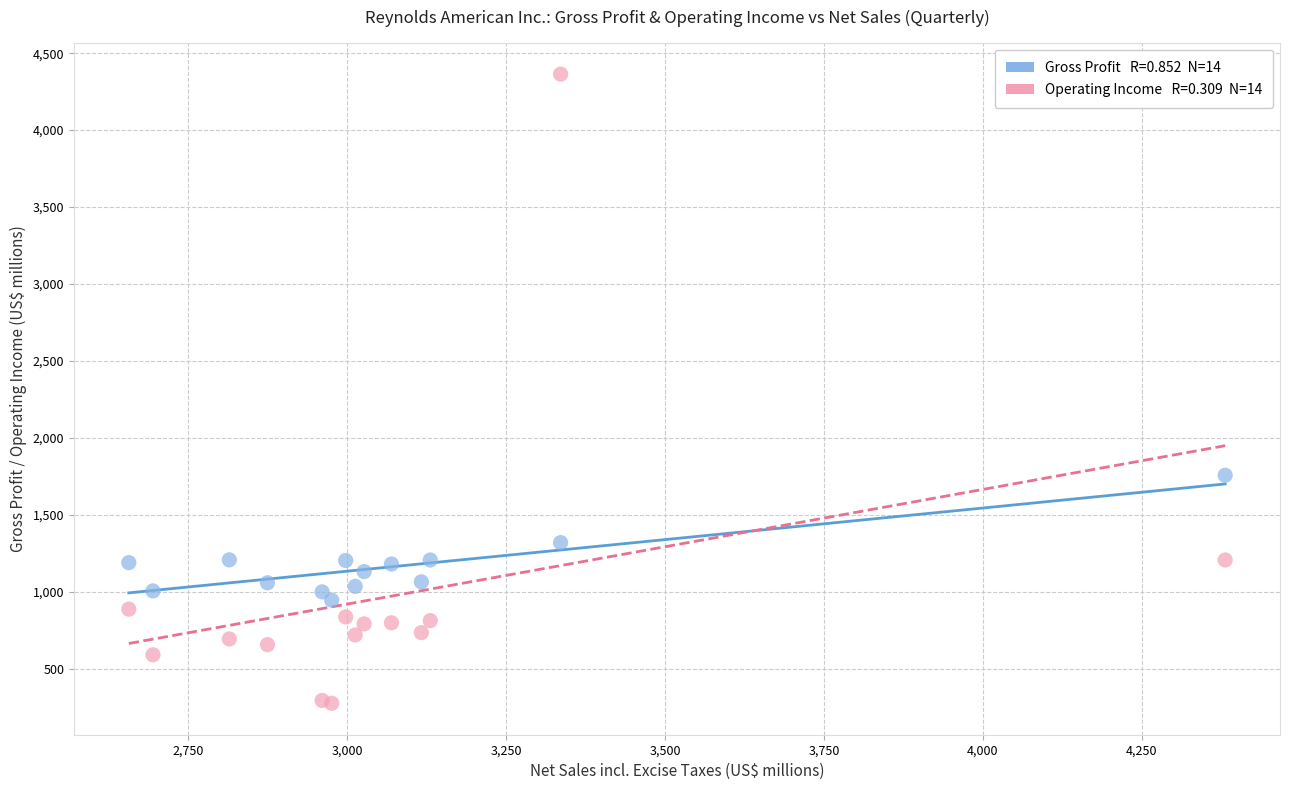

Across all series, what Y value is closest to 2319?

1757